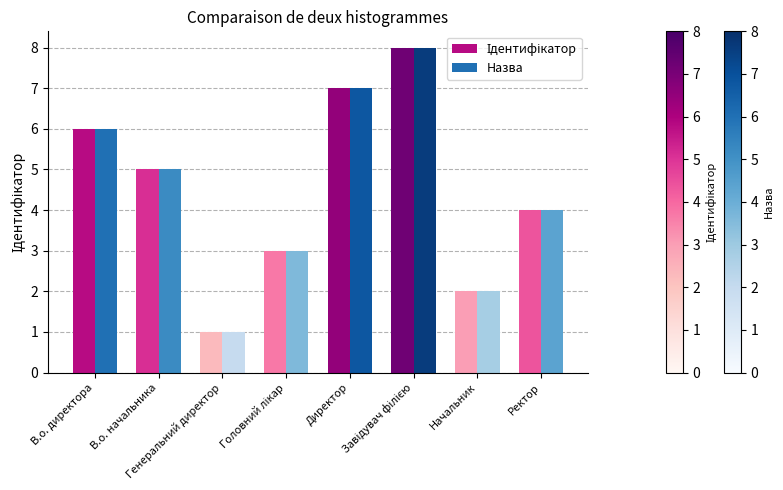

Does the chart contain stacked bars?

No